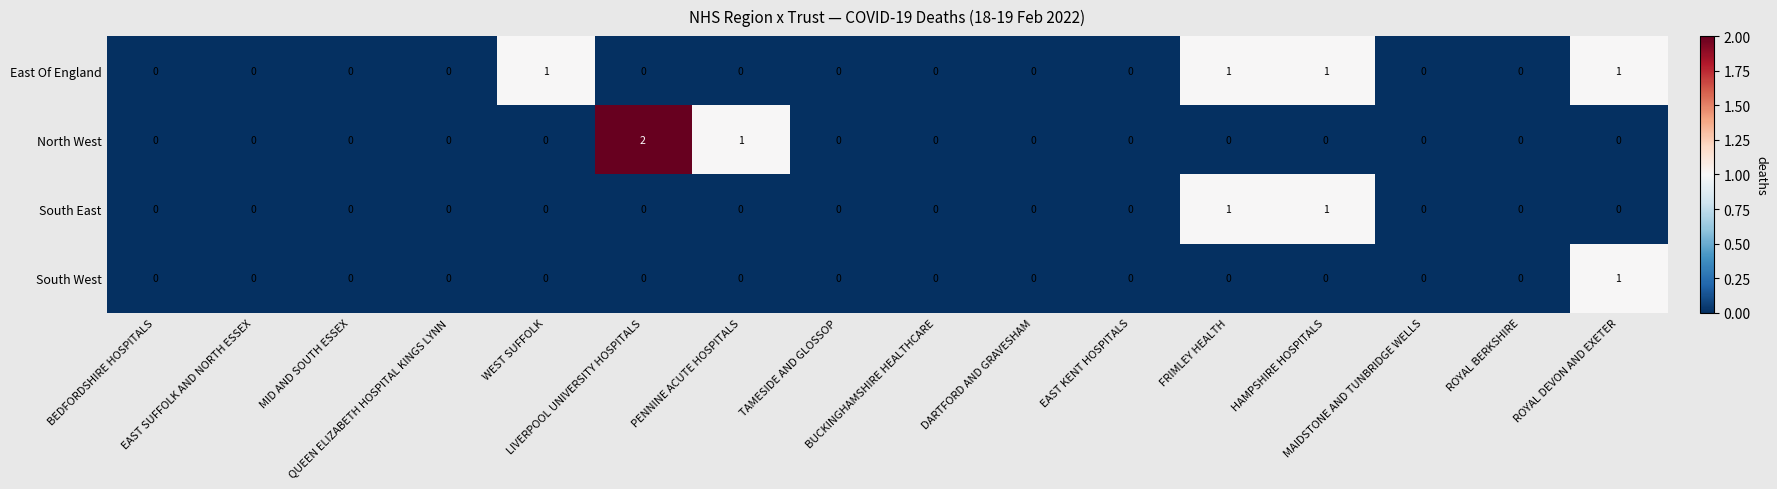

What is the sum of all North West values?

3